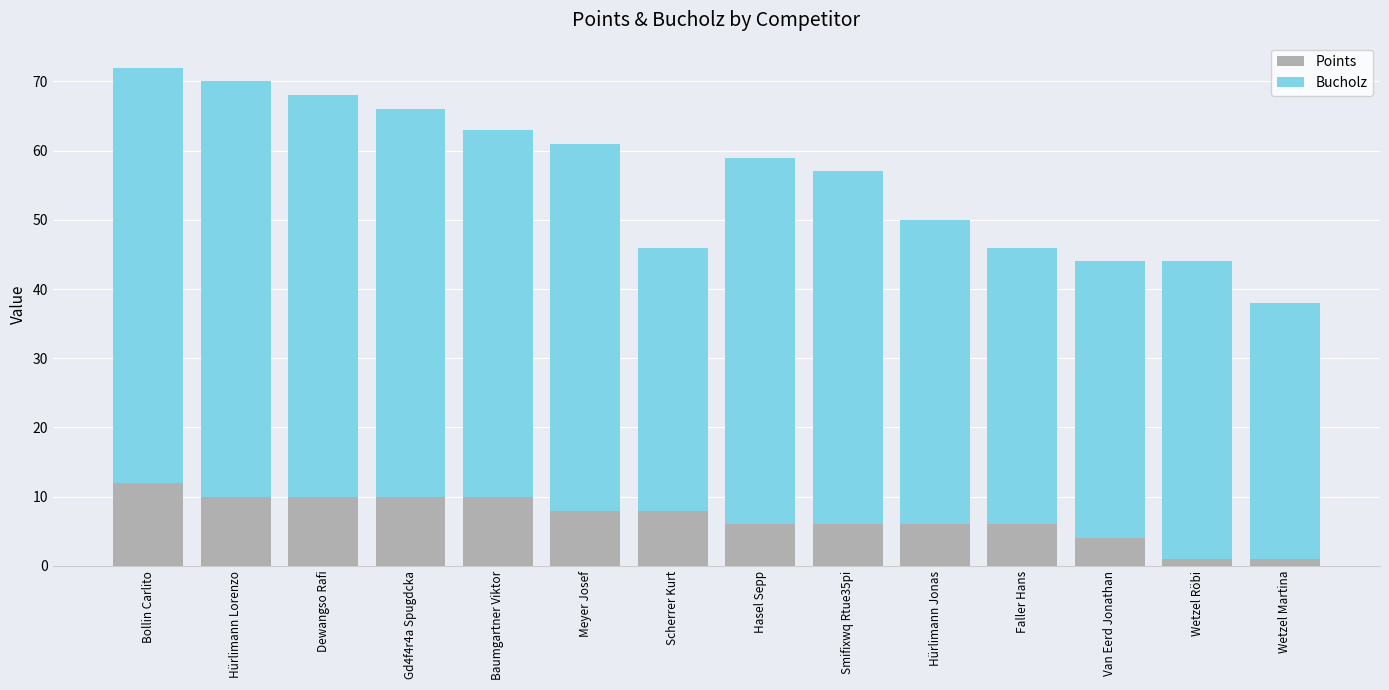

How many categories are shown in the chart?

14